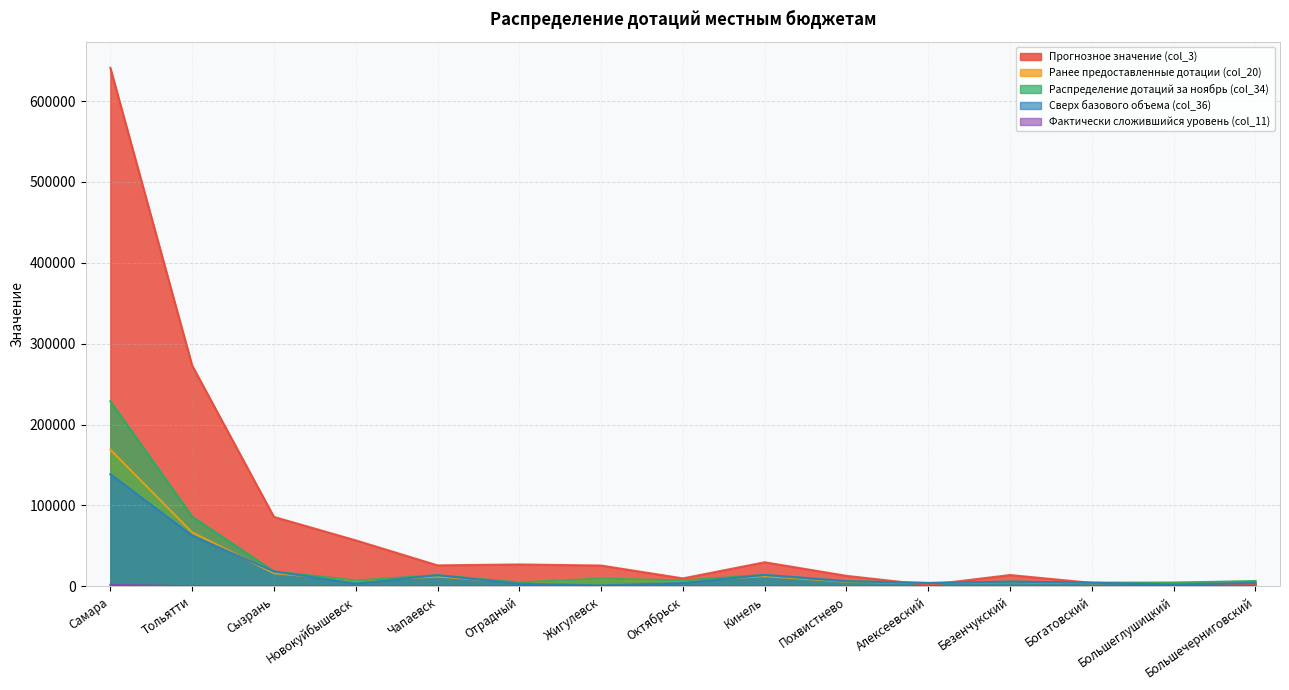

What is the difference between the maximum and minimum values in the Сверх базового объема (col_36) series?

137620.5